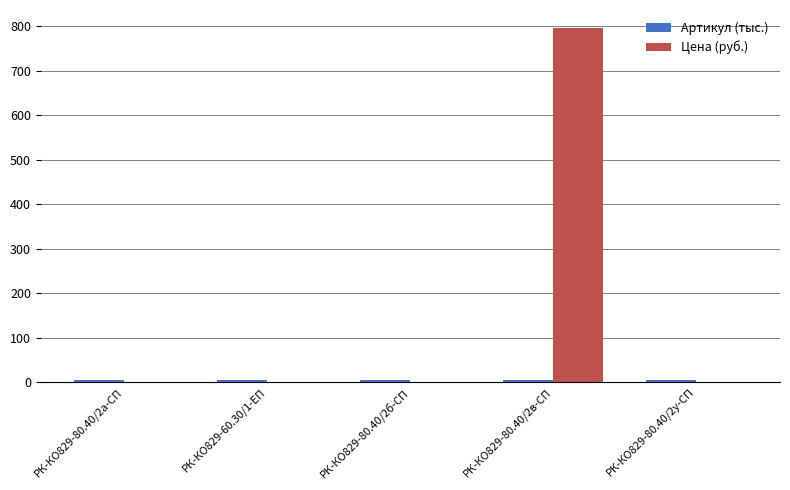

The value of Цена (руб.) at РК-КО829-80.40/2в-СП is 222.7. True or false?

False